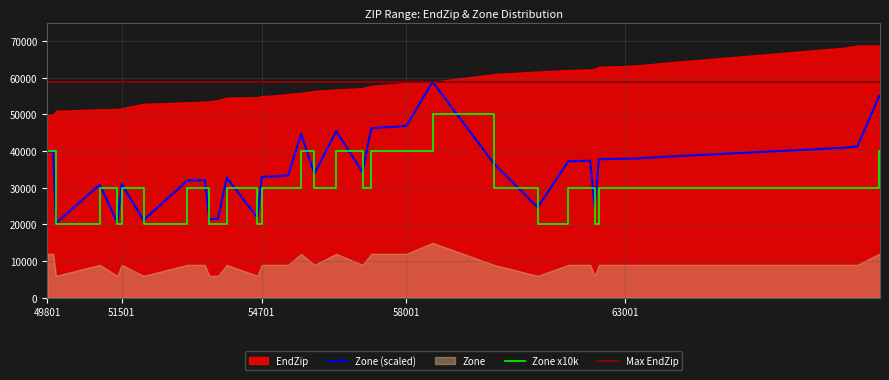

What is the ratio of the value at 62201 to the value at 50001?

1.5